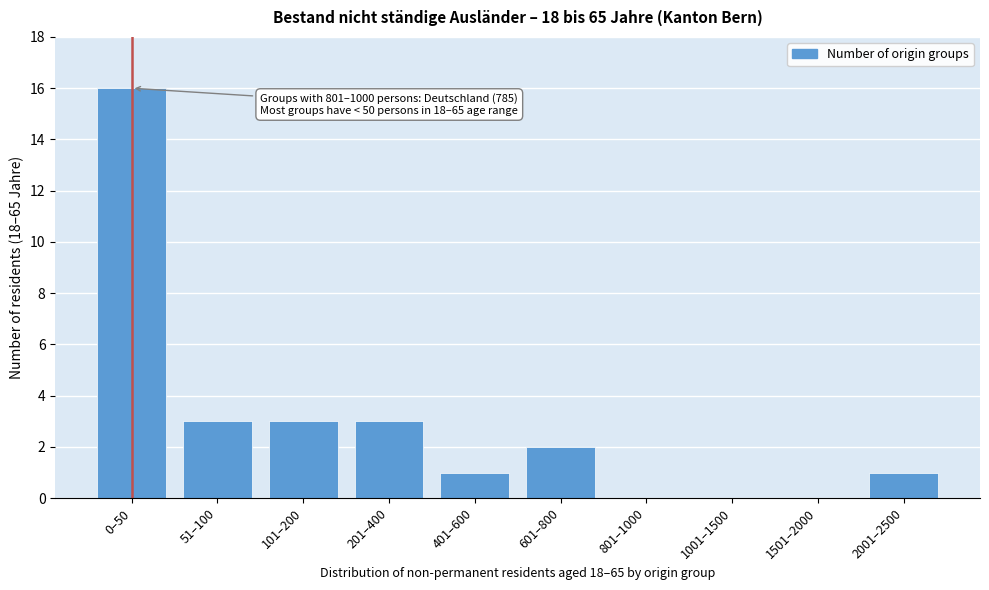

Reading left to right, transcribe all the data shown in this chart.

0–50=16	51–100=3	101–200=3	201–400=3	401–600=1	601–800=2	801–1000=0	1001–1500=0	1501–2000=0	2001–2500=1